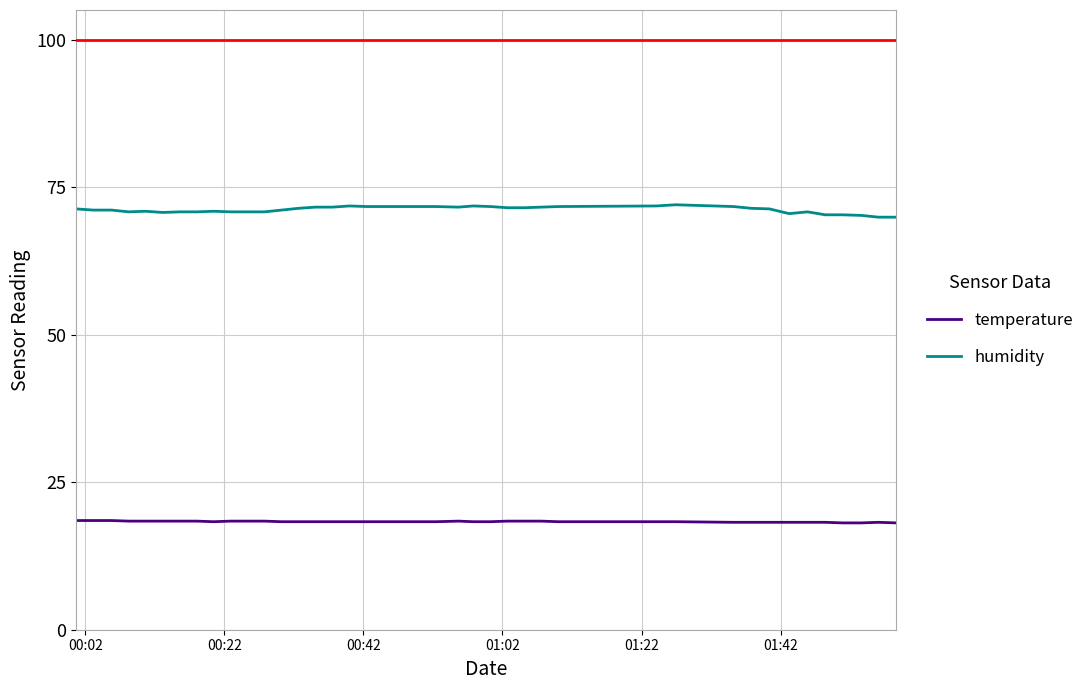

Rank the series by their maximum value, from lowest to highest.

temperature, humidity